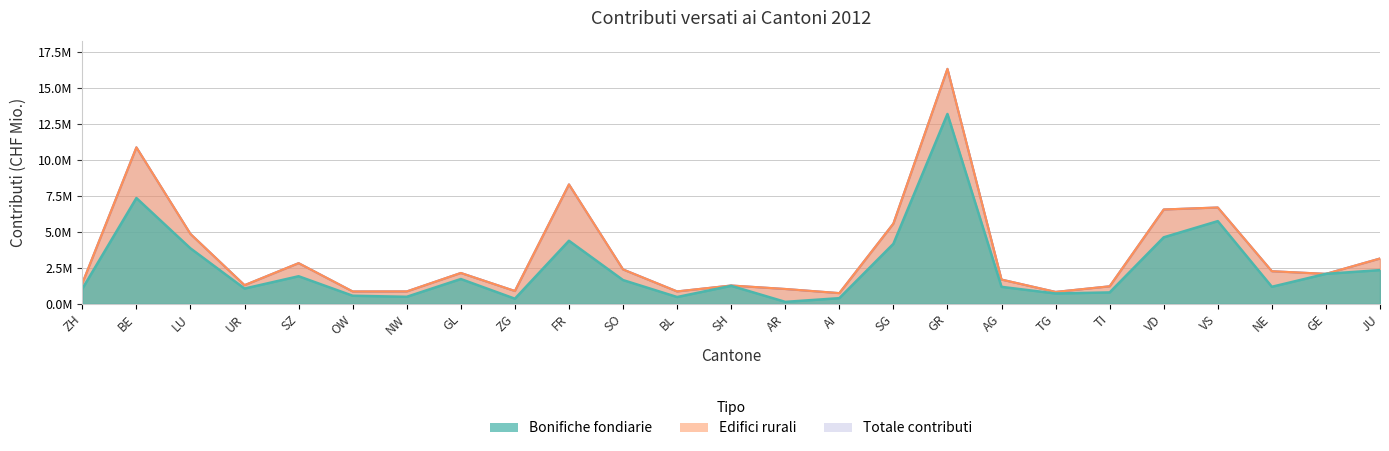

True or false: Bonifiche fondiarie has more than 1 interior local peaks.

True